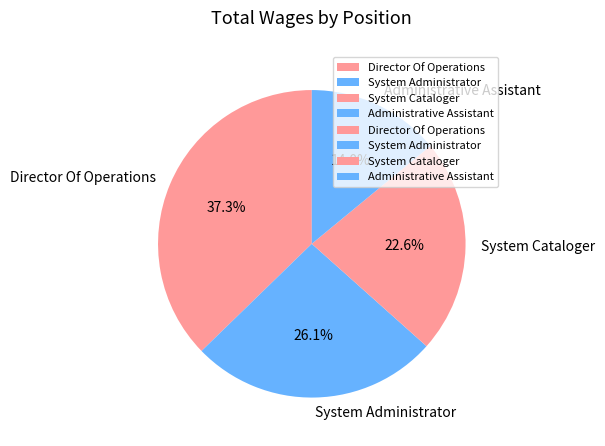

Is it true that Administrative Assistant is 27% of the pie?

False